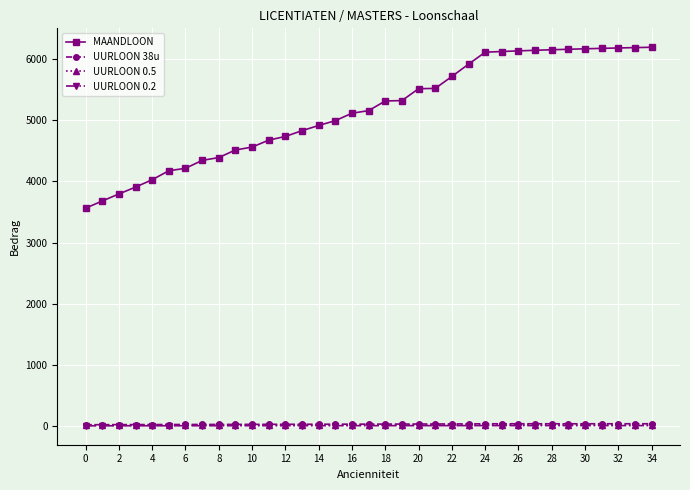

What is the maximum value shown in the chart?

6194.9